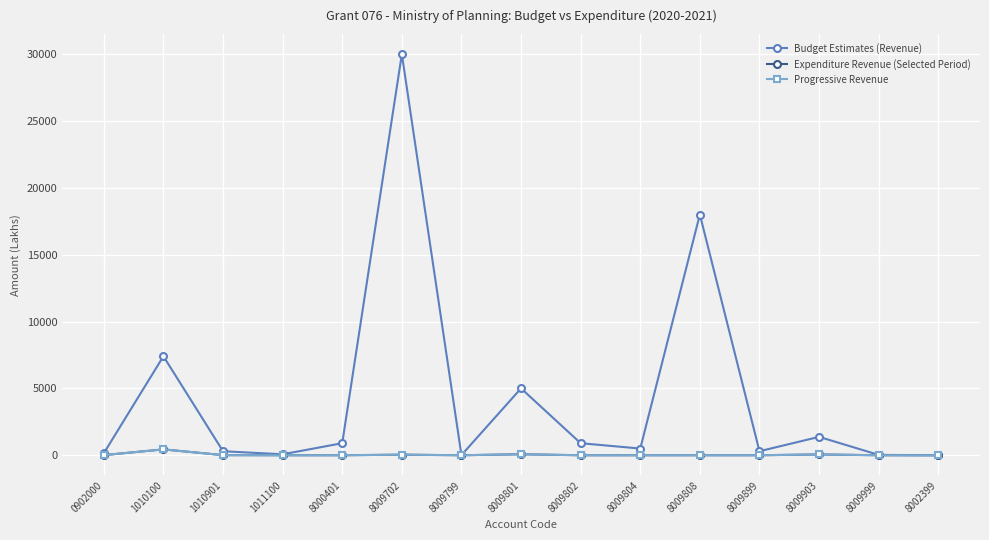

Does the chart have visible grid lines?

Yes